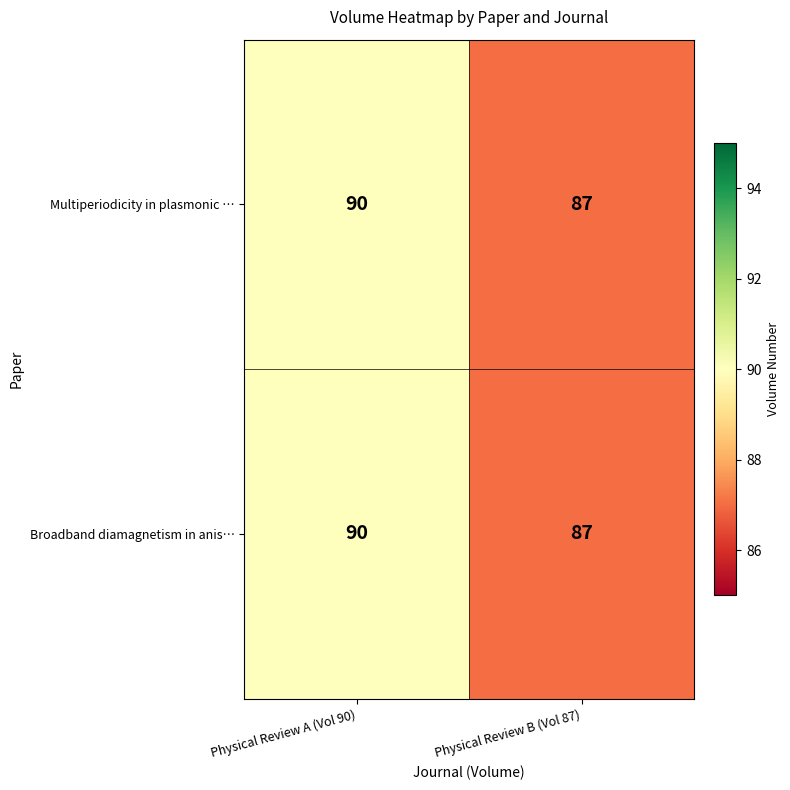

What is the sum of the Broadband diamagnetism in anis… values at Physical Review A (Vol 90) and Physical Review B (Vol 87)?

177